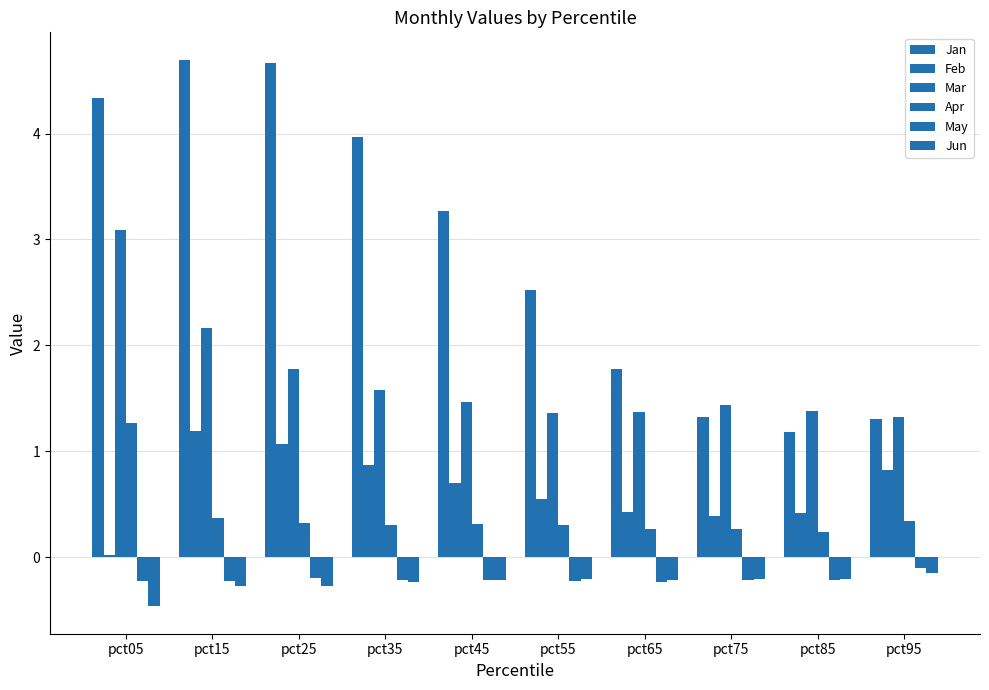

Reading right to left, extract all data points from this chart.

Jan: pct95=1.3	pct85=1.2	pct75=1.3	pct65=1.8	pct55=2.5	pct45=3.3	pct35=4.0	pct25=4.7	pct15=4.7	pct05=4.3
Feb: pct95=0.8	pct85=0.4	pct75=0.4	pct65=0.4	pct55=0.5	pct45=0.7	pct35=0.9	pct25=1.1	pct15=1.2	pct05=0.0
Mar: pct95=1.3	pct85=1.4	pct75=1.4	pct65=1.4	pct55=1.4	pct45=1.5	pct35=1.6	pct25=1.8	pct15=2.2	pct05=3.1
Apr: pct95=0.3	pct85=0.2	pct75=0.3	pct65=0.3	pct55=0.3	pct45=0.3	pct35=0.3	pct25=0.3	pct15=0.4	pct05=1.3
May: pct95=-0.1	pct85=-0.2	pct75=-0.2	pct65=-0.2	pct55=-0.2	pct45=-0.2	pct35=-0.2	pct25=-0.2	pct15=-0.2	pct05=-0.2
Jun: pct95=-0.2	pct85=-0.2	pct75=-0.2	pct65=-0.2	pct55=-0.2	pct45=-0.2	pct35=-0.2	pct25=-0.3	pct15=-0.3	pct05=-0.5